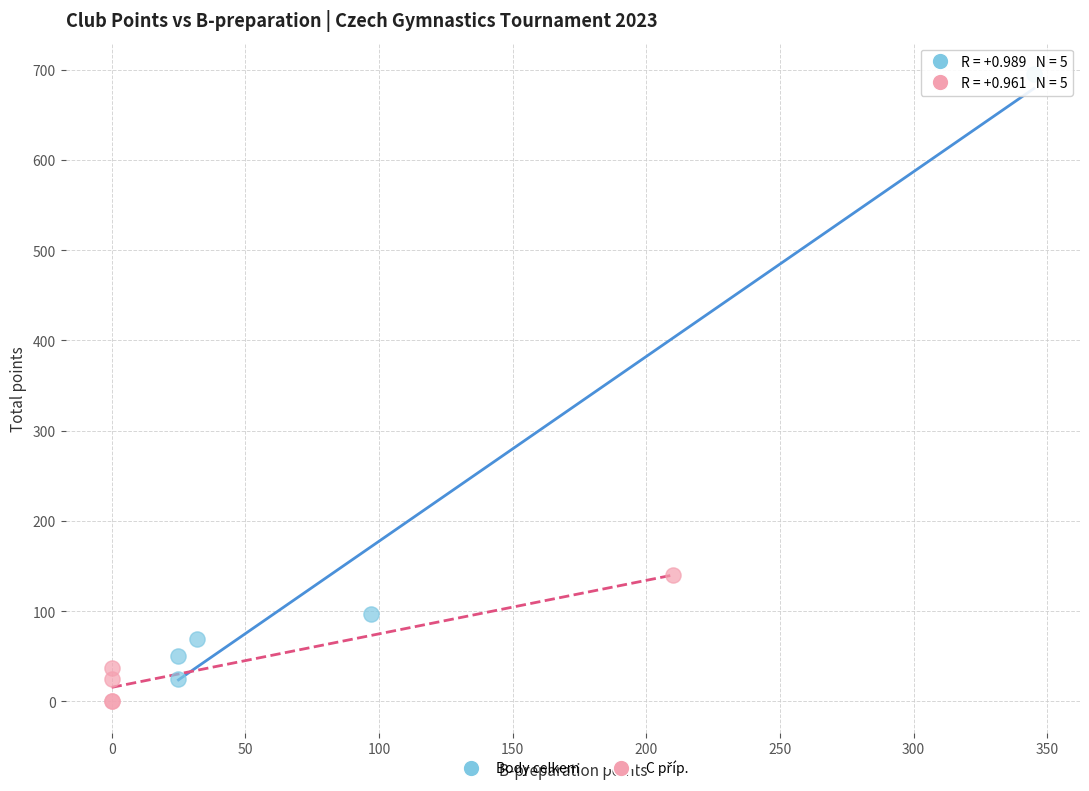

Which series contains the highest Y value?

Body celkem